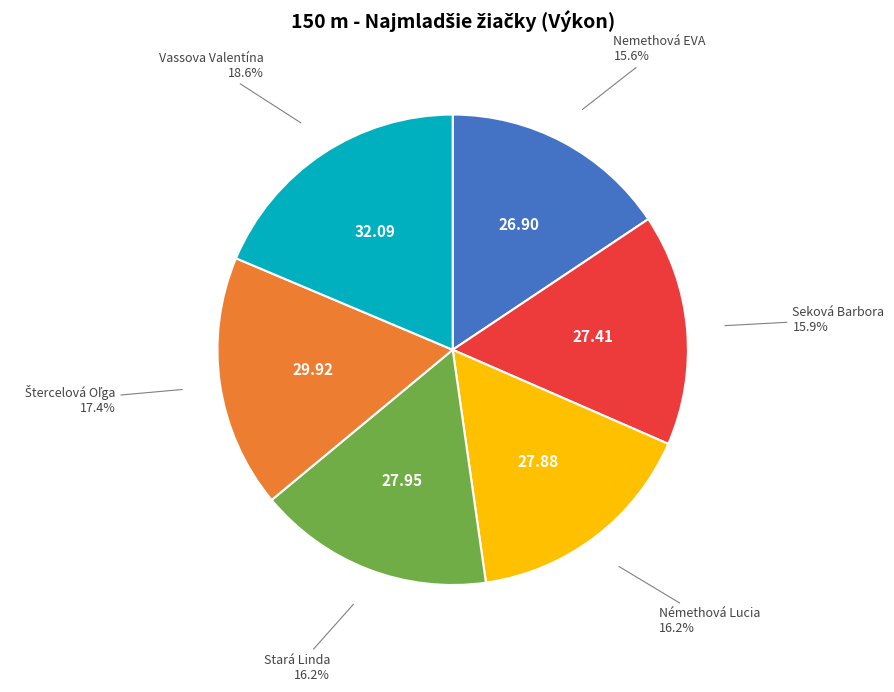

Is there any slice that represents more than half of the pie?

No